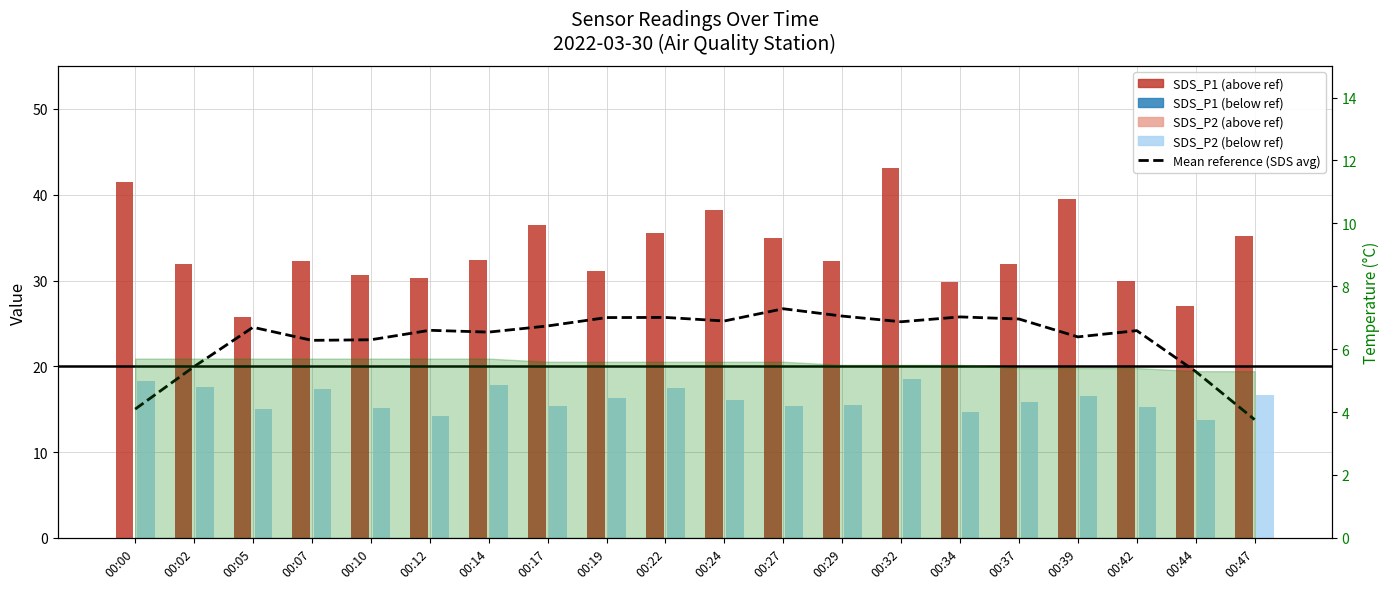

At which label does the data first exceed 24?

00:05